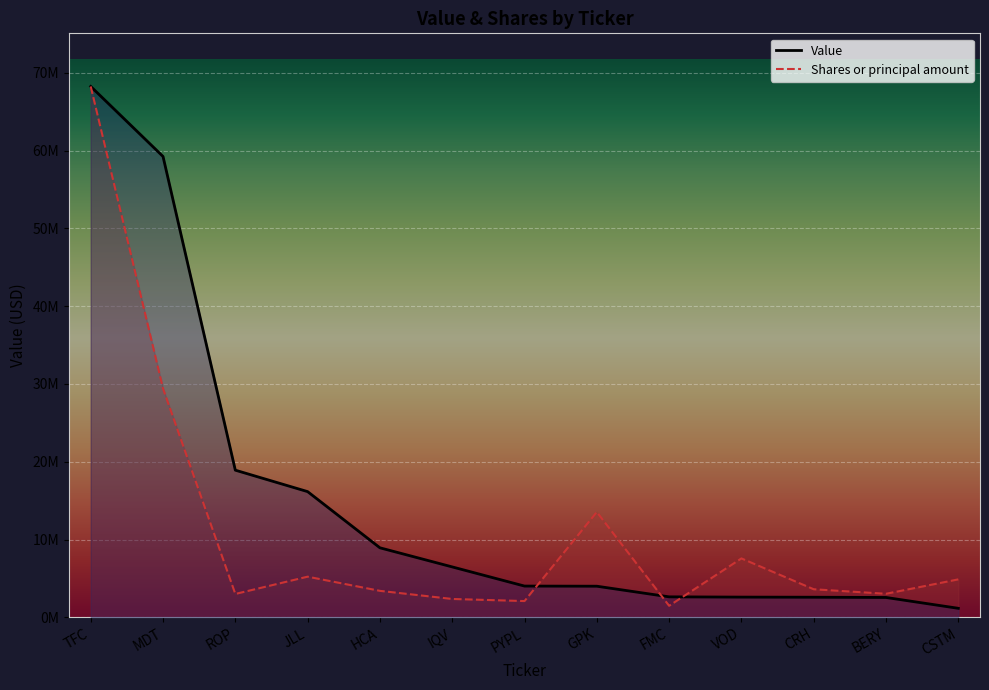

What is the smallest value displayed?

1162000.0